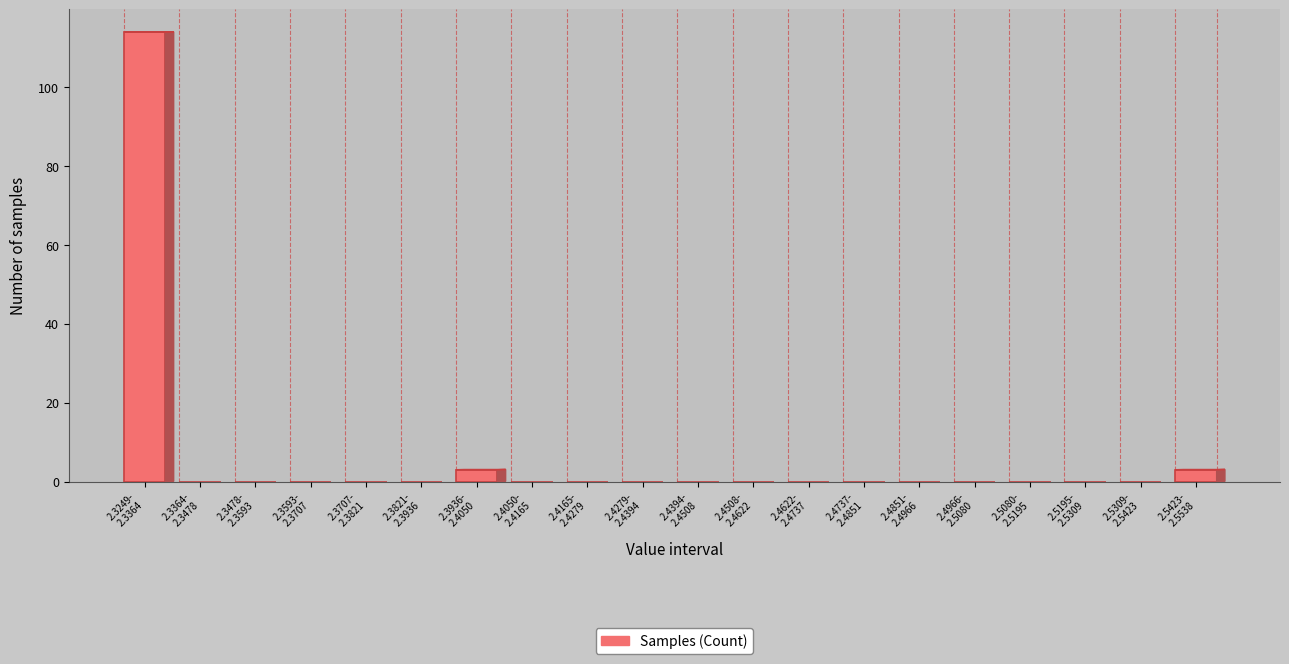

What is the greatest value displayed?

114